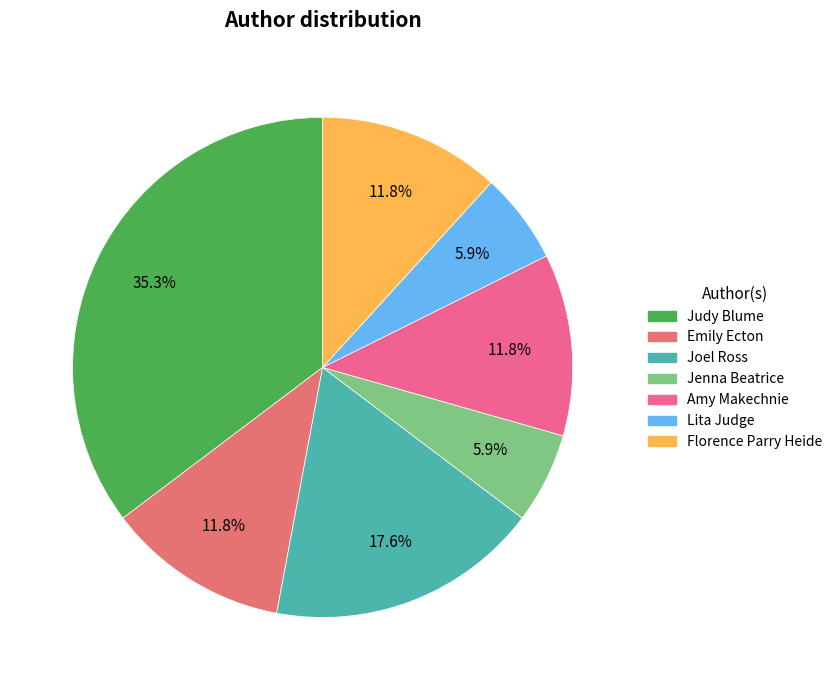

To the nearest percent, what is the combined percentage of Joel Ross and Lita Judge?

24%